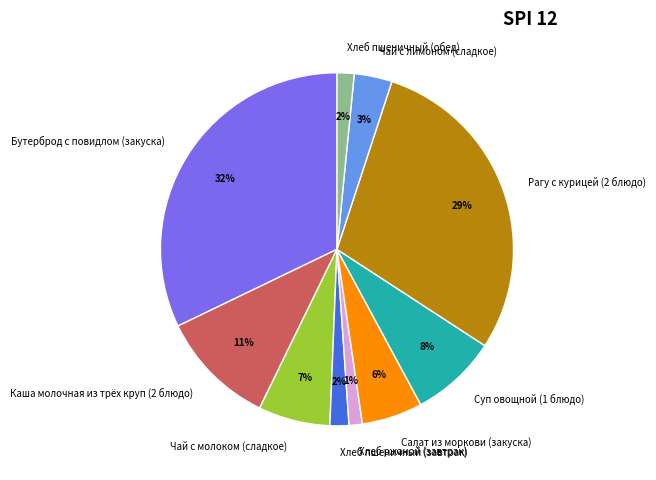

Is the sum of Чай с молоком (сладкое) and Суп овощной (1 блюдо) greater than half?

No